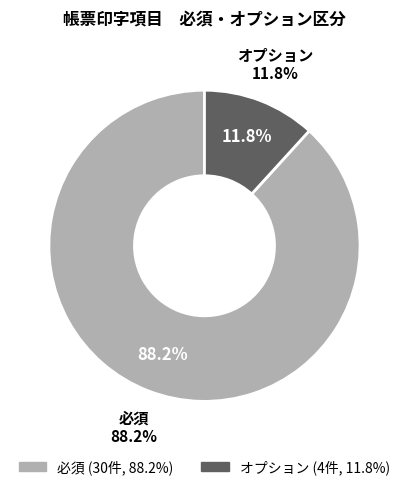

Which slice is the largest?

必須